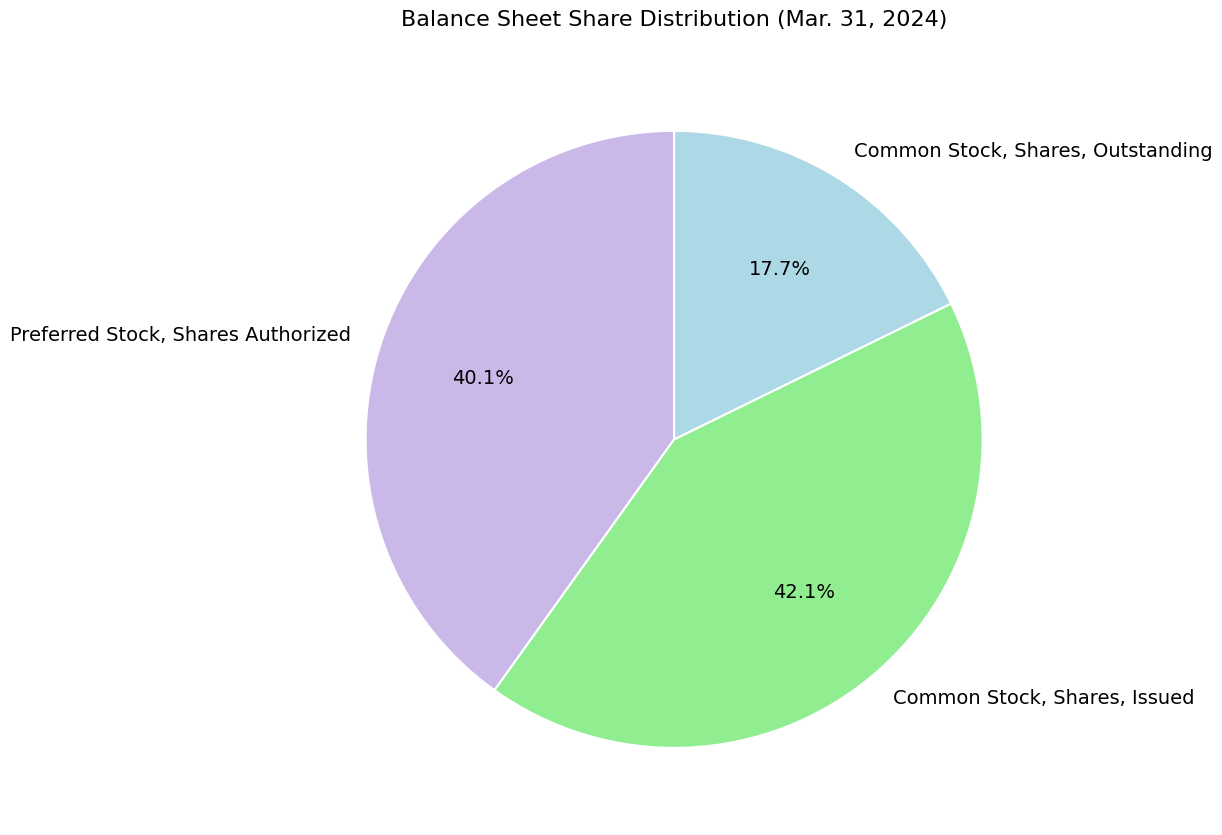

Is there any slice that represents more than half of the pie?

No